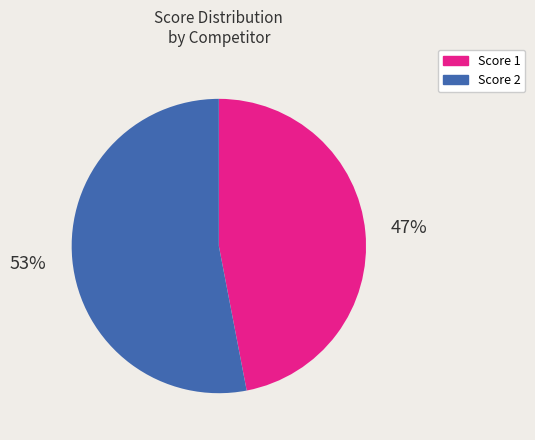

Is there a majority slice in this chart?

Yes